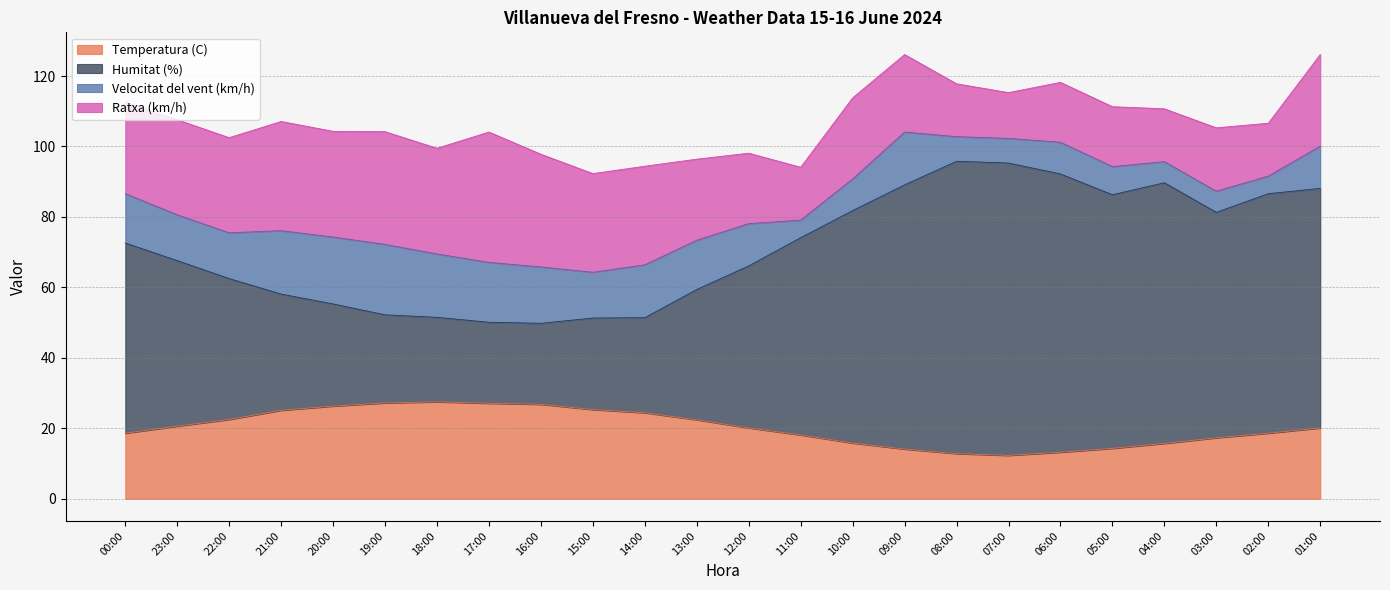

What is the maximum value for Temperatura (C)?

27.5